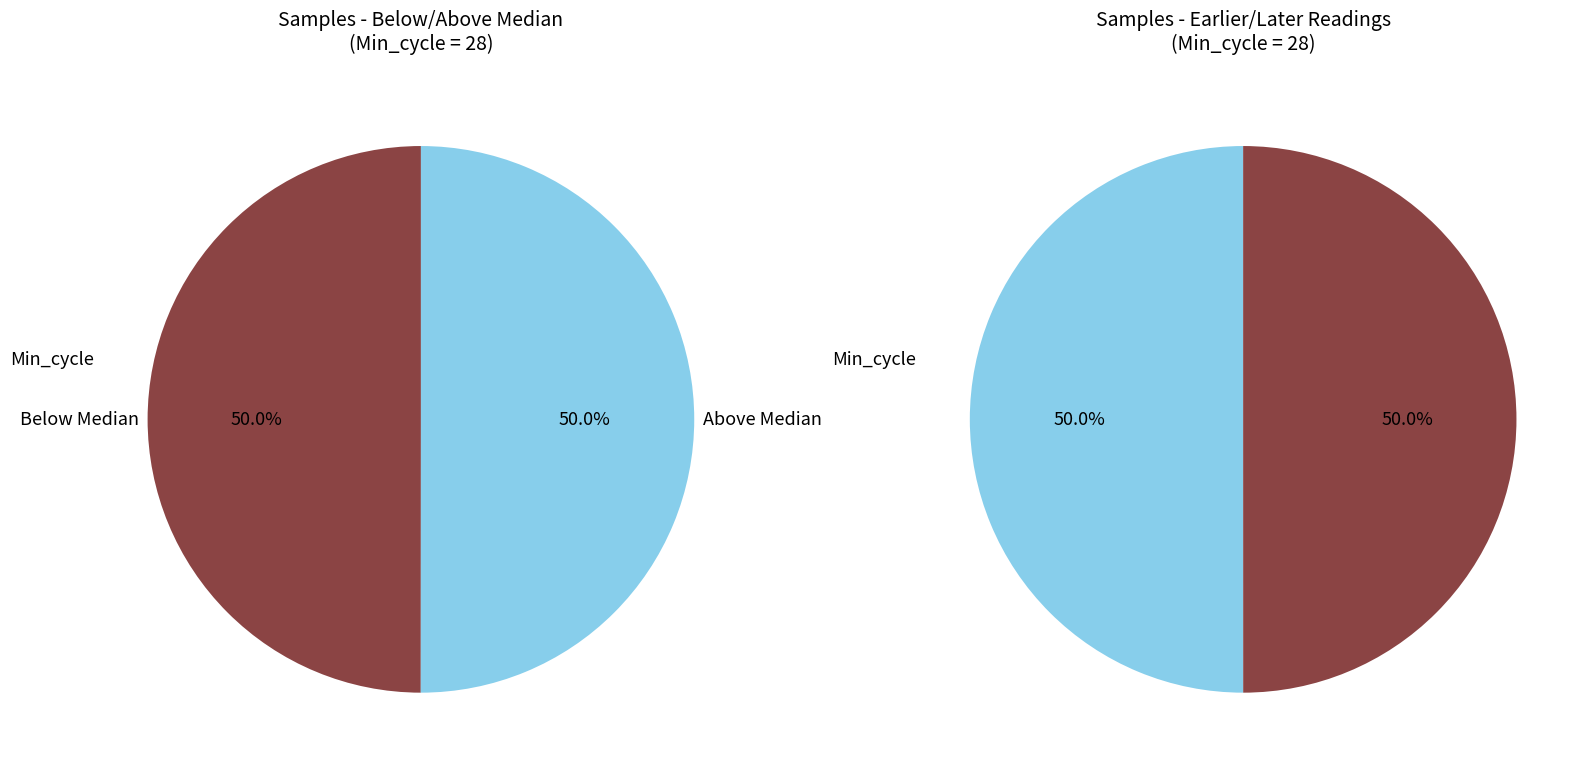

Is there any slice that represents more than half of the pie?

No